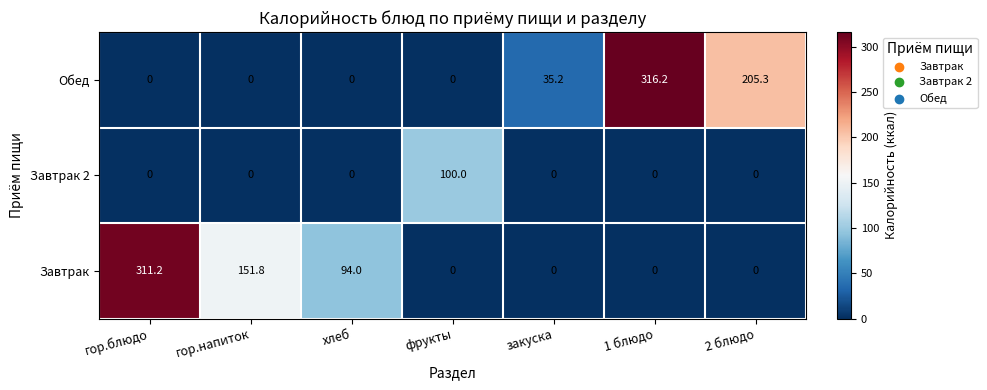

List the series in order of their peak value, highest first.

Обед, Завтрак, Завтрак 2